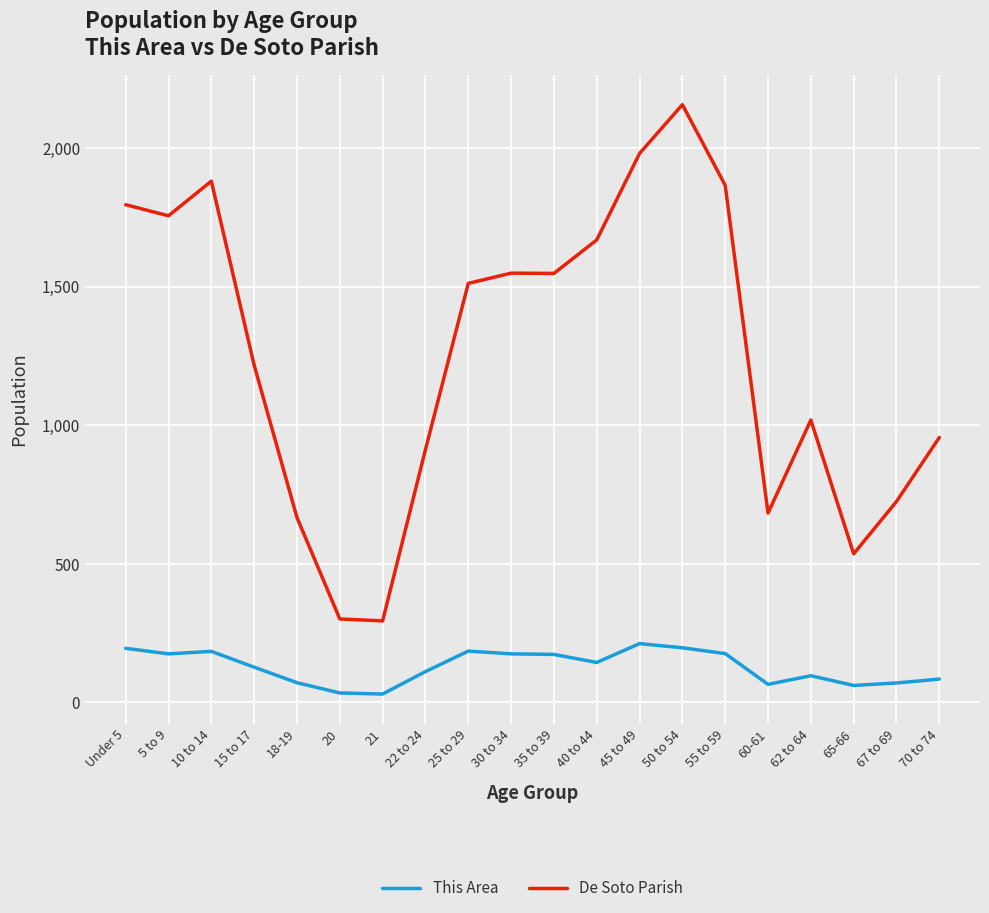

True or false: This Area and De Soto Parish intersect in this chart.

False